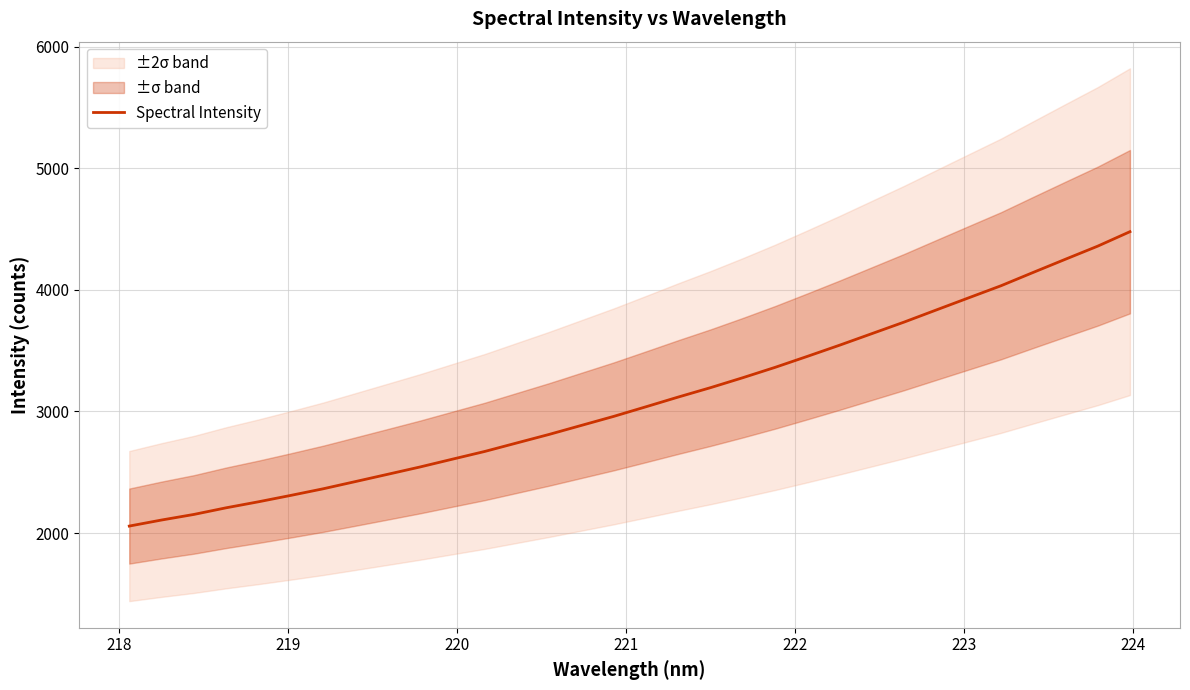

How many values are below 3038?

16